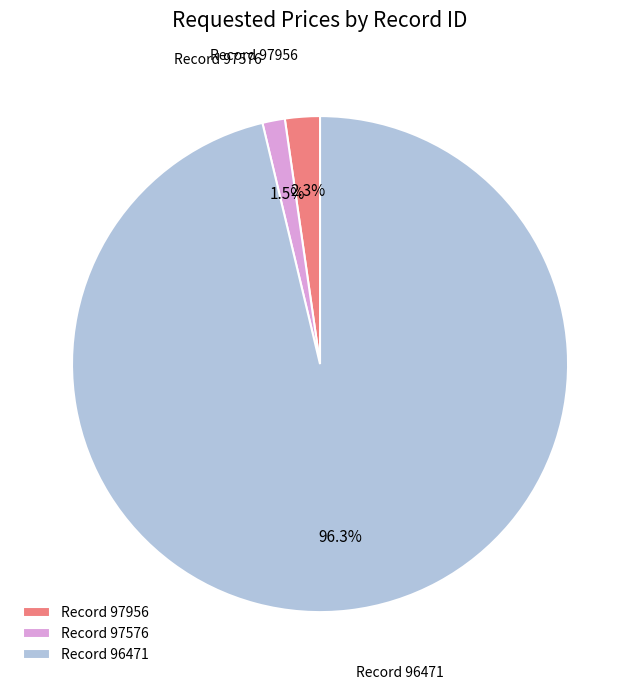

Do Record 97956 and Record 97576 together represent more than half of the pie?

No